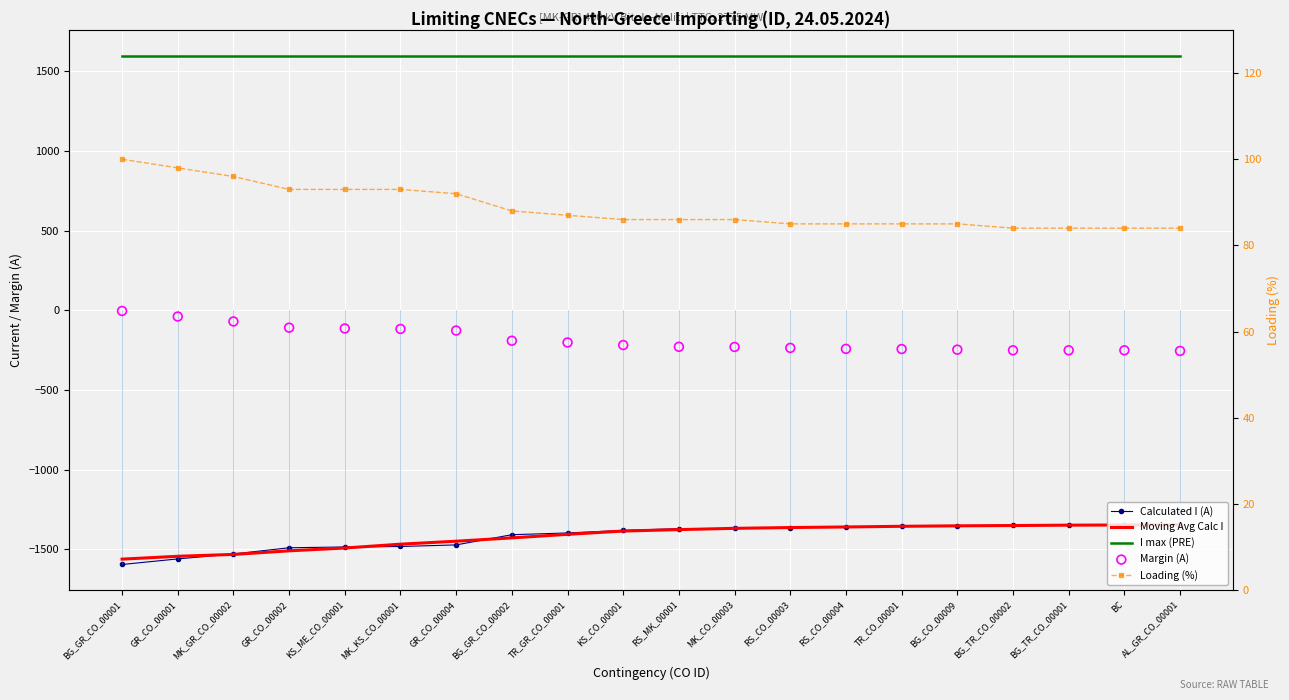

What are all the series names shown in the legend?

Calculated I (A), Moving Avg Calc I, I max (PRE), Margin (A), Loading (%)